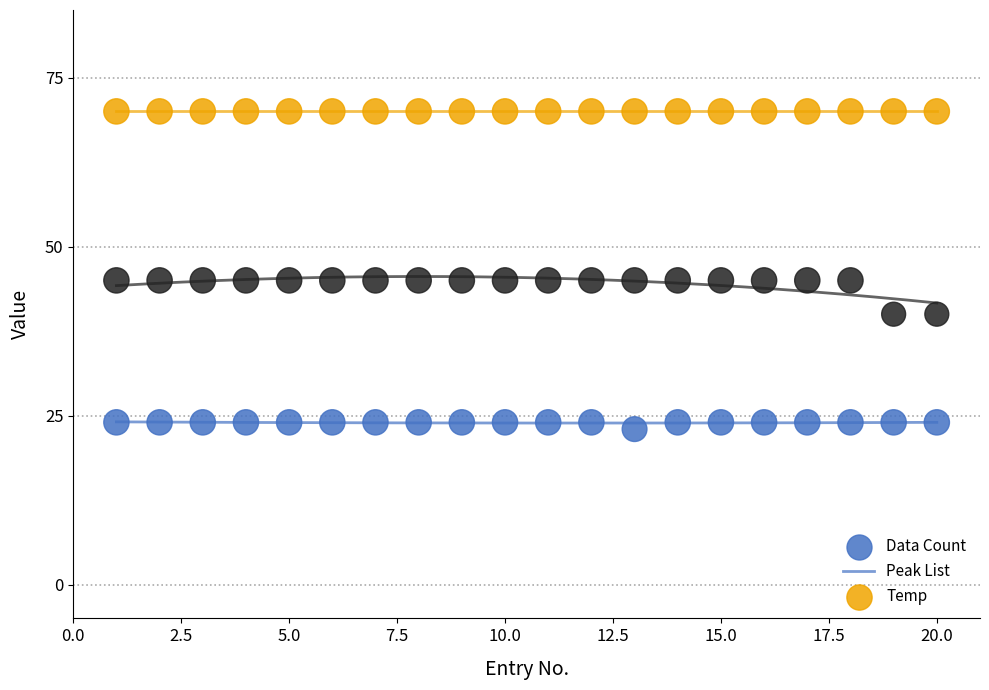

At which category is the sum across all series the highest?

1